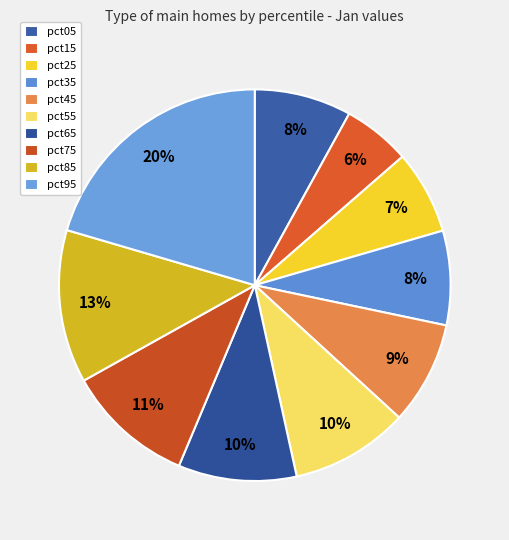

How many segments does this pie chart have?

10